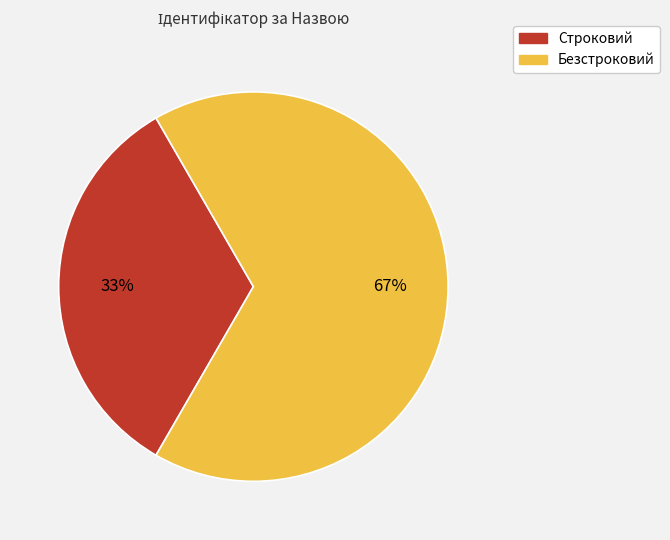

Does Безстроковий account for over 50% of the chart?

Yes